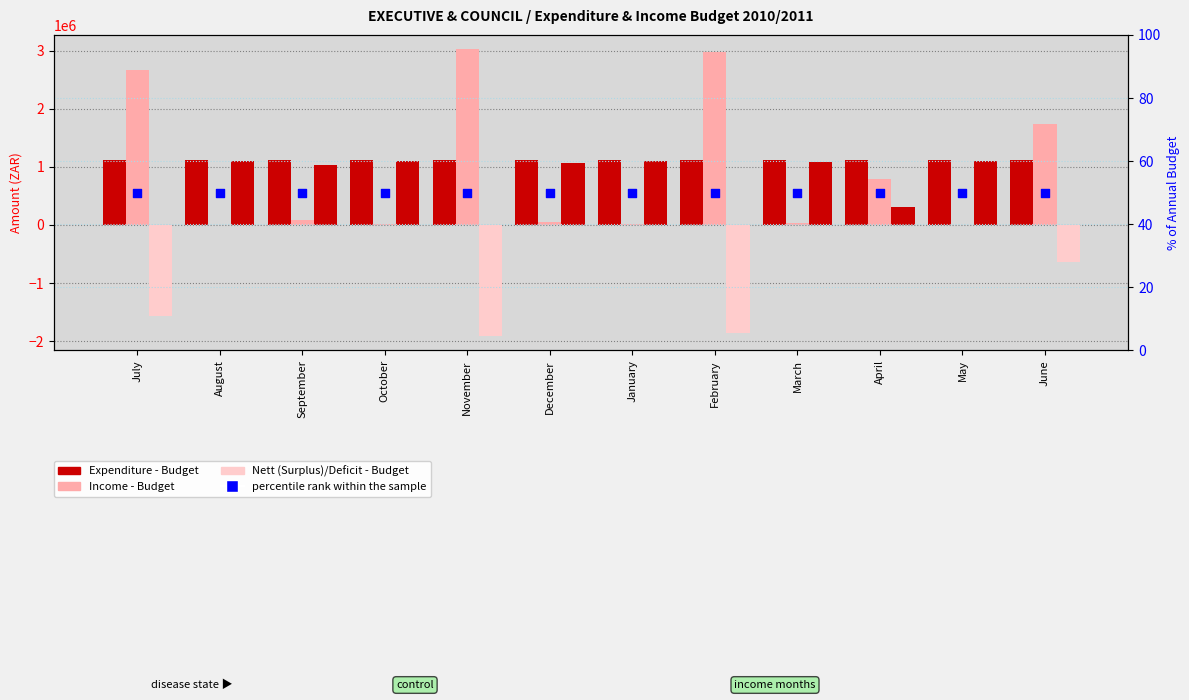

At how many categories does at least one series exceed 1557737?

4